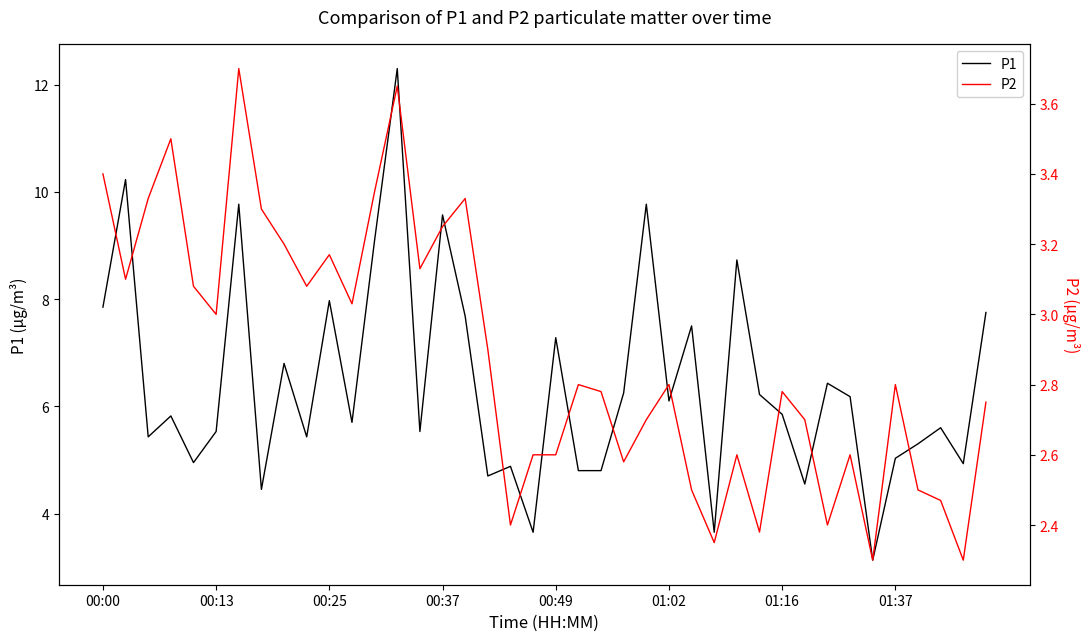

What is the minimum value shown in the chart?

2.3